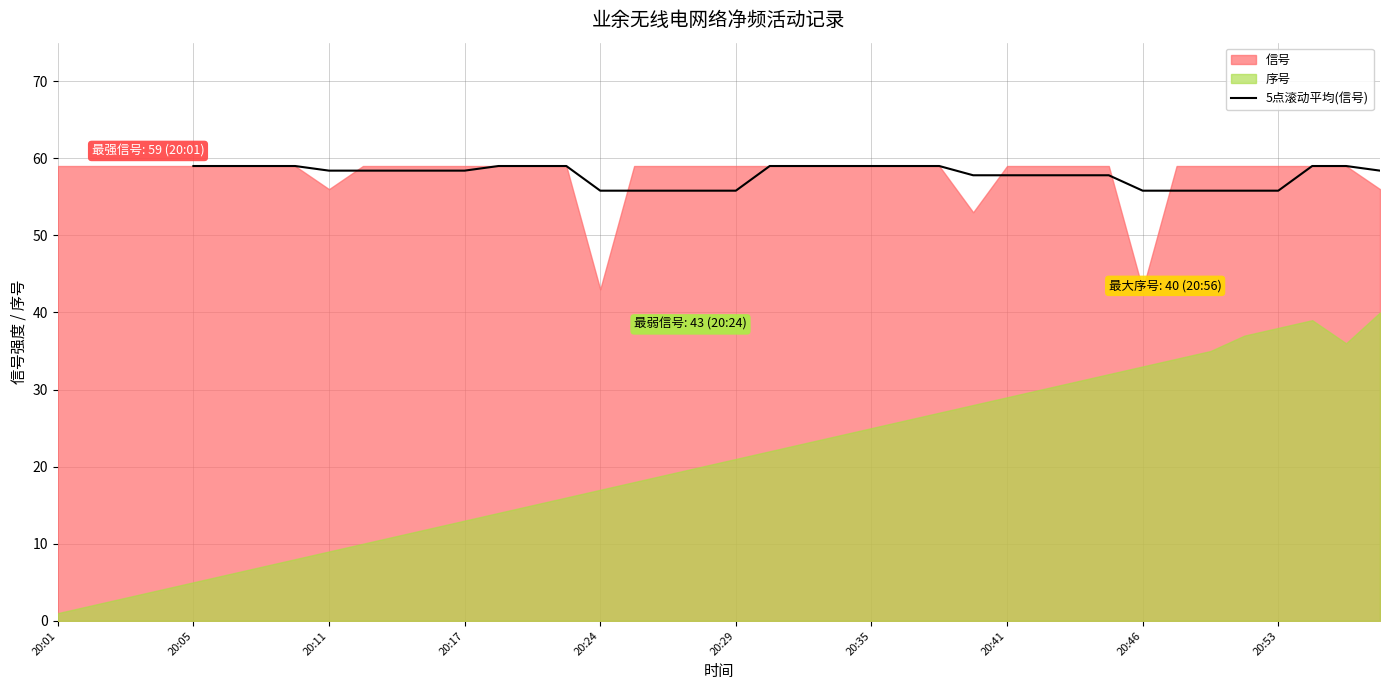

The value of 5点滚动平均(信号) at 20:41 is 102.1. True or false?

False